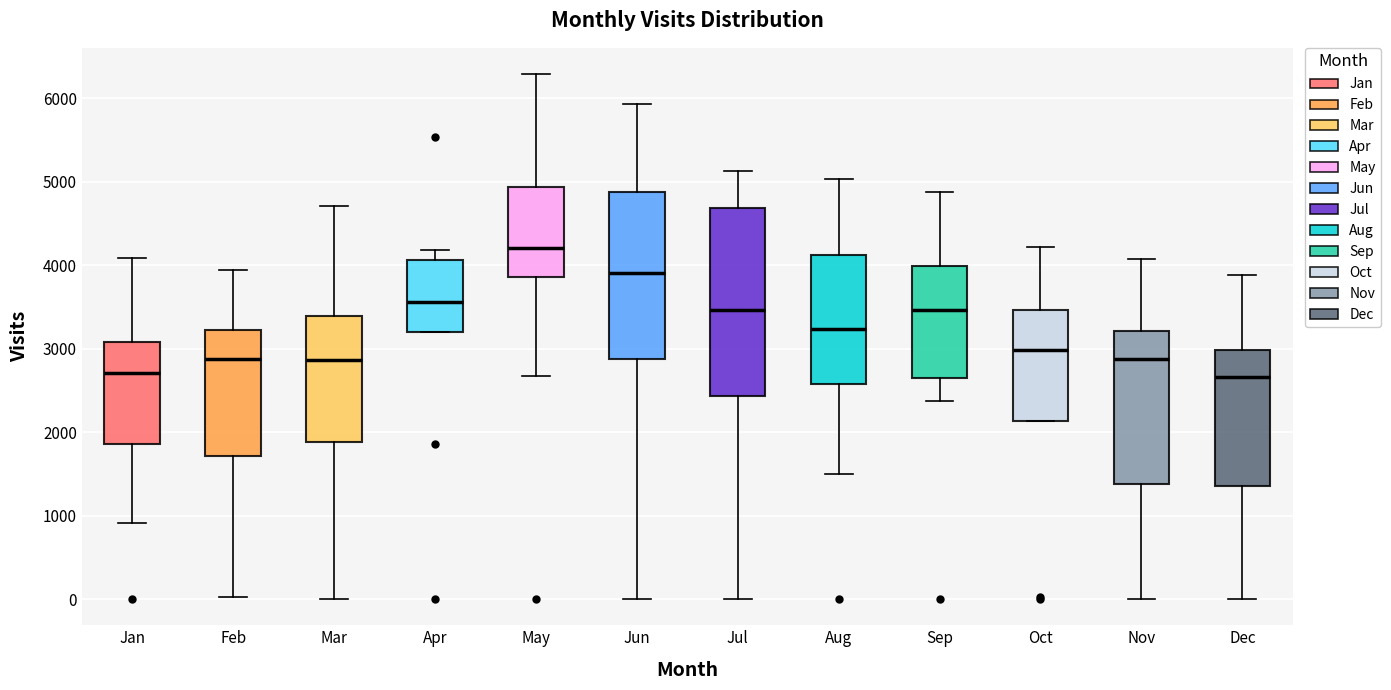

Where does the median line of the box for Aug sit on the y-axis? The values are not printed on the chart, so give them approximately, as read against the axis.

3200